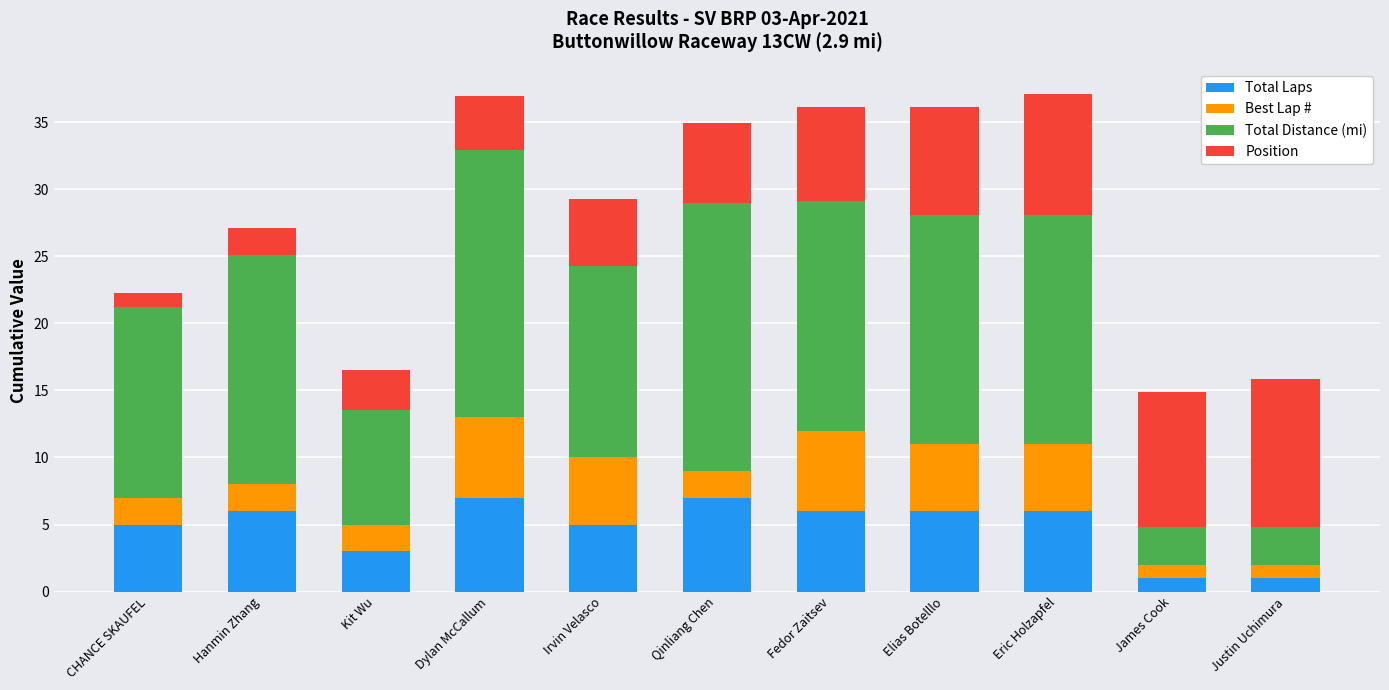

What is the minimum value for Total Laps?

1.0